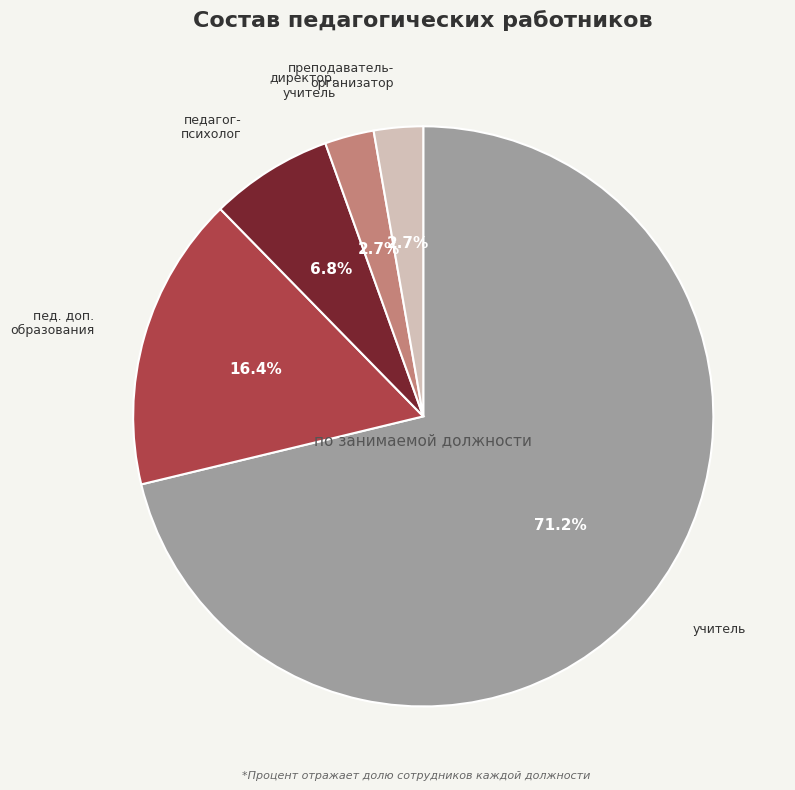

Is there a majority slice in this chart?

Yes